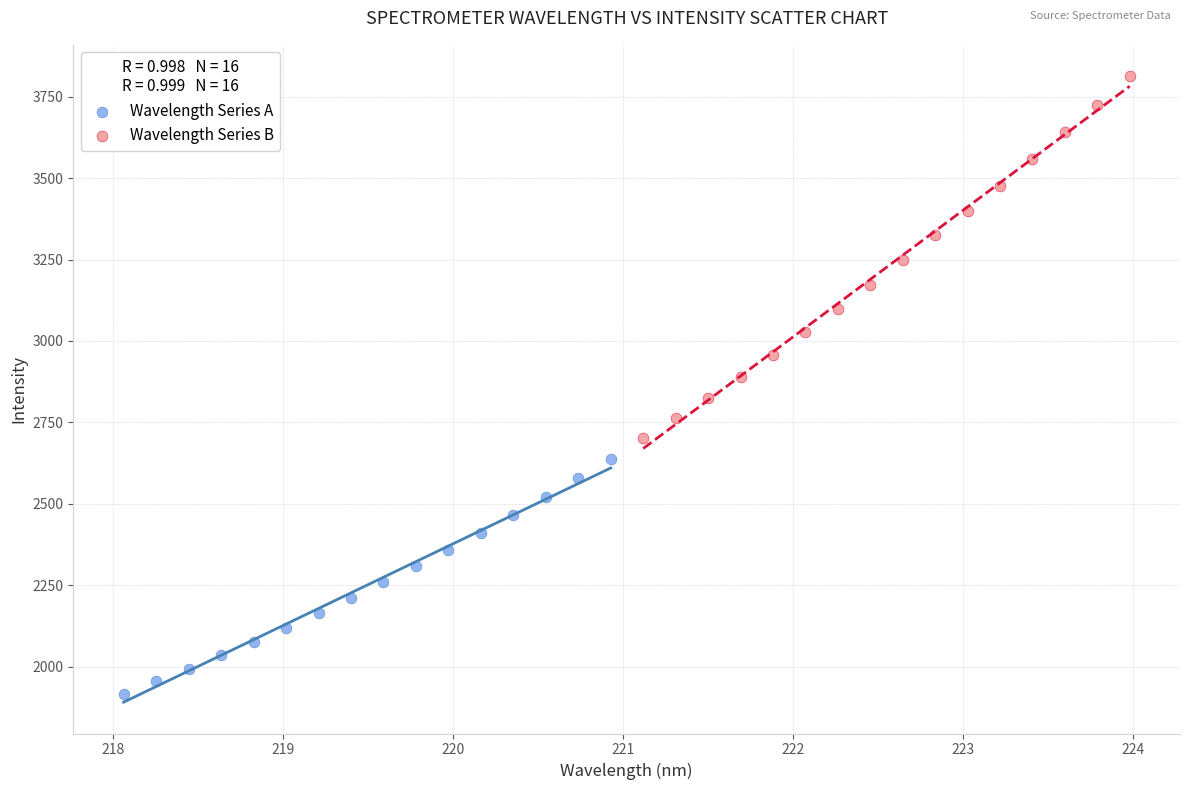

Which series reaches the minimum Y coordinate?

Wavelength Series A